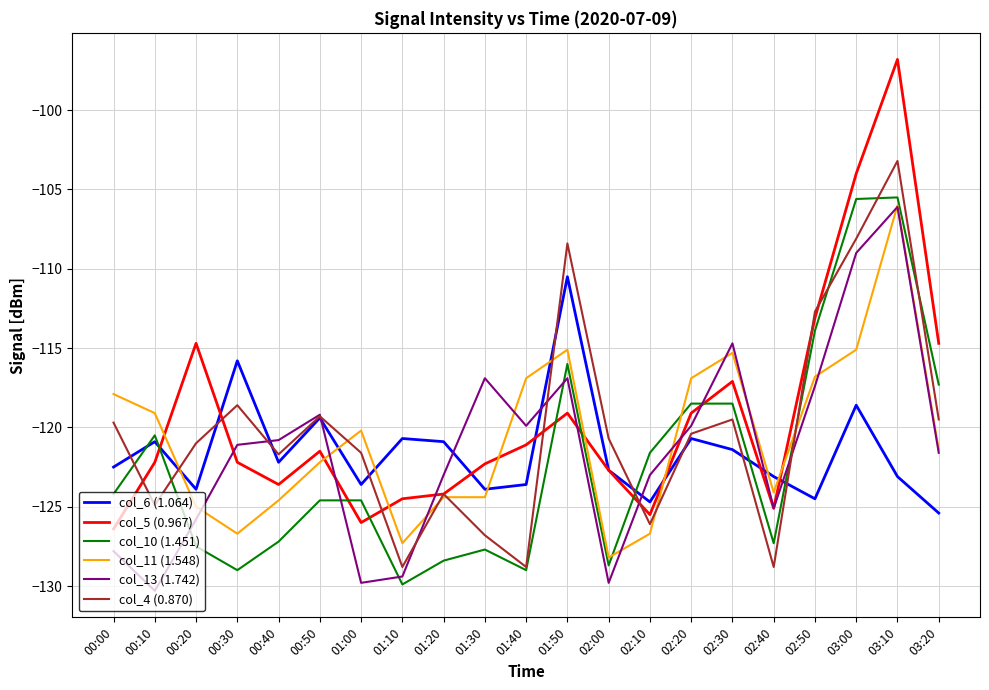

The value of col_4 (0.870) at 03:00 is -42.3. True or false?

False